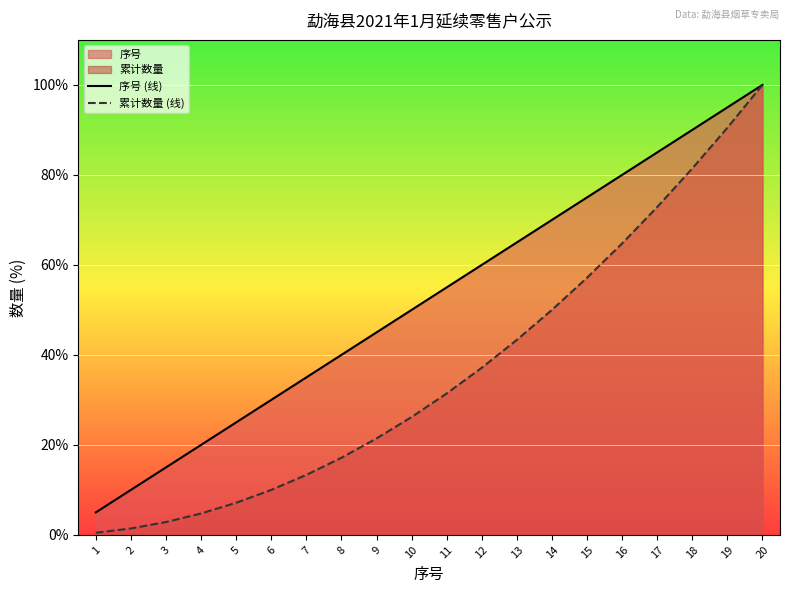

True or false: 累计数量 (线) has more than 1 points higher than both neighbors.

False